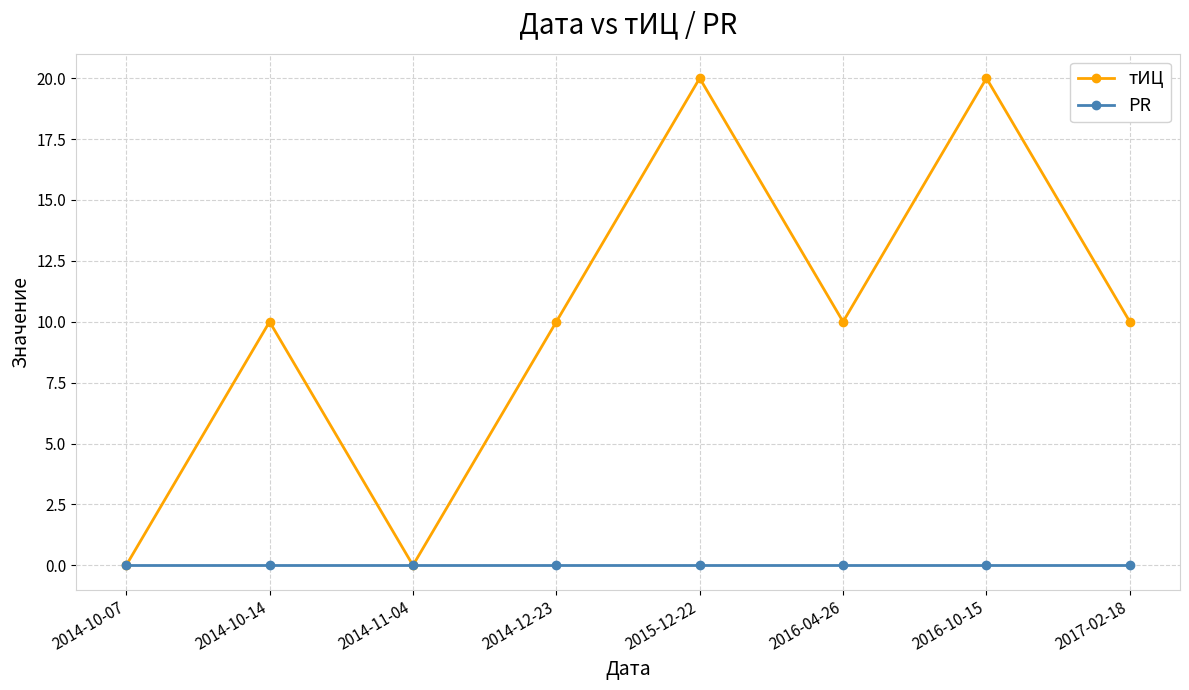

What is the maximum value shown in the chart?

20